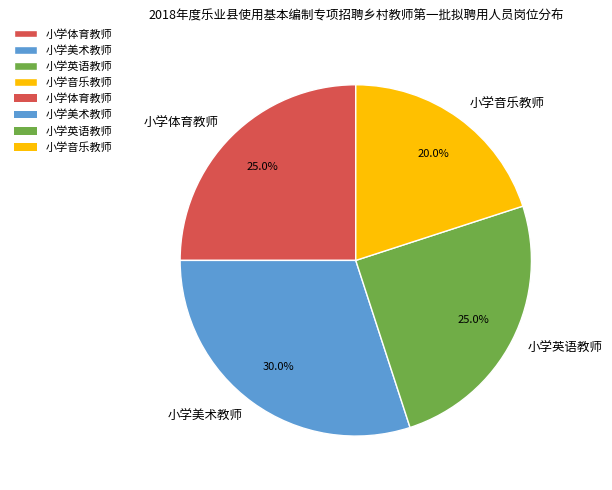

Count the number of slices in the pie.

4